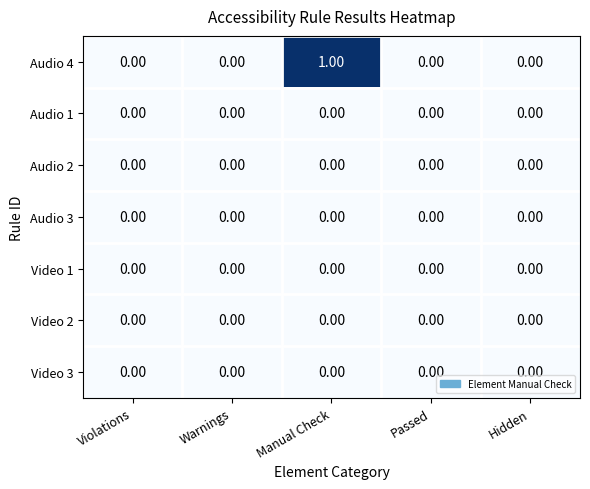

Which series has the largest range (max minus min)?

Audio 4